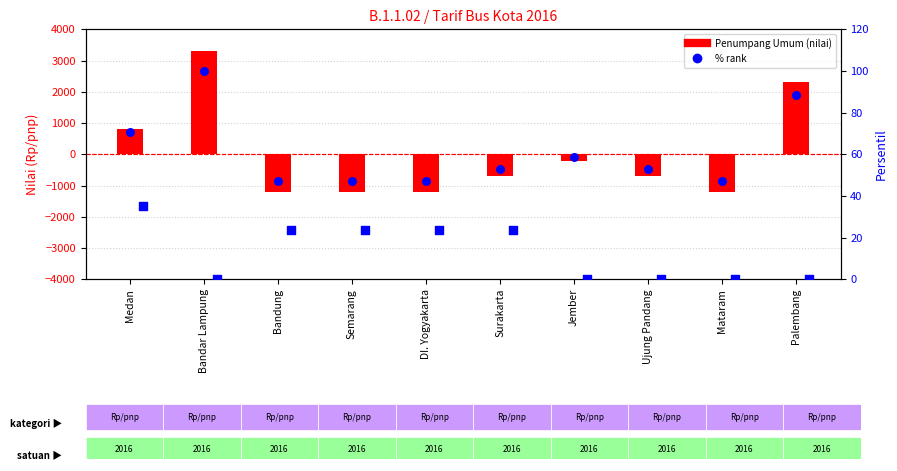

Which series reaches the maximum Y coordinate?

Penumpang Umum